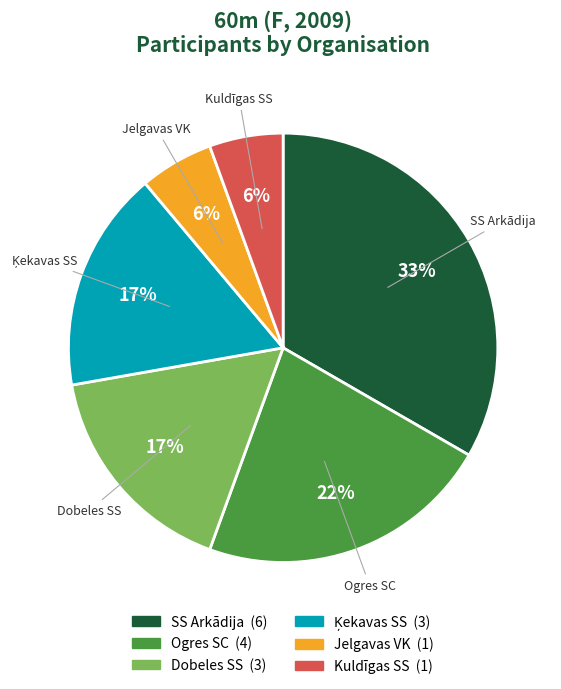

To the nearest percent, what is the average slice percentage?

17%